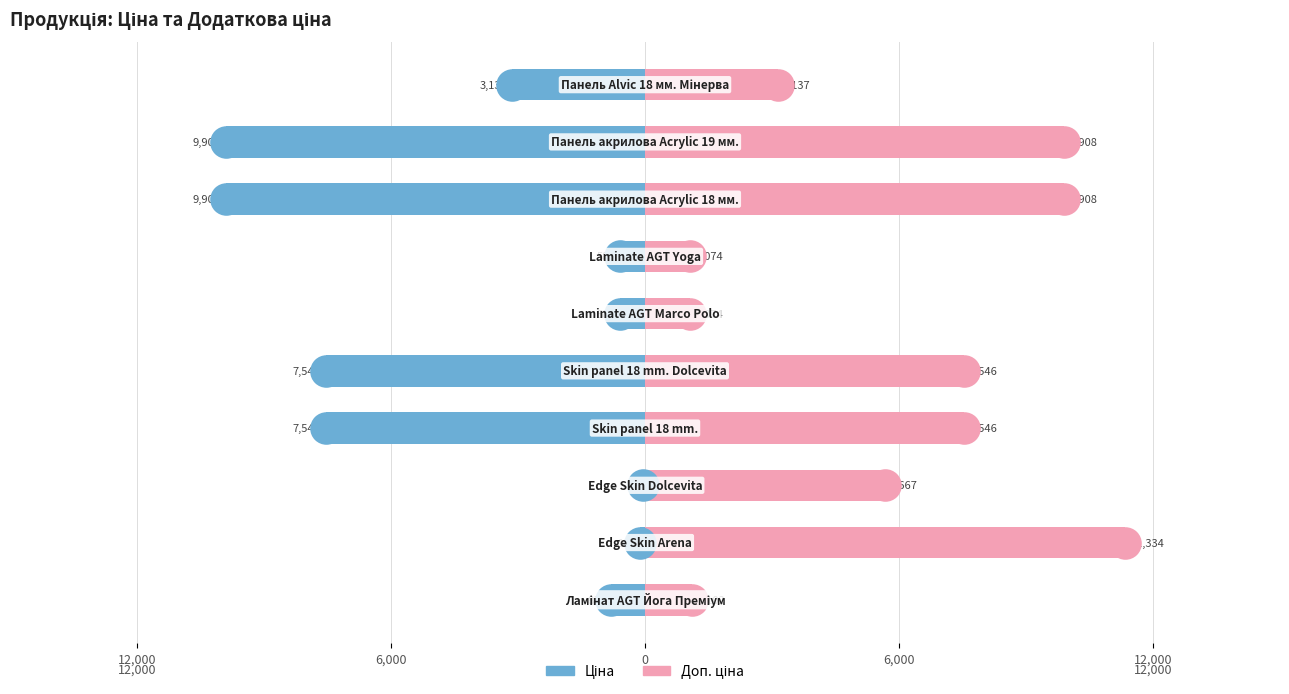

Which series has the largest Y range (max minus min)?

Доп. ціна